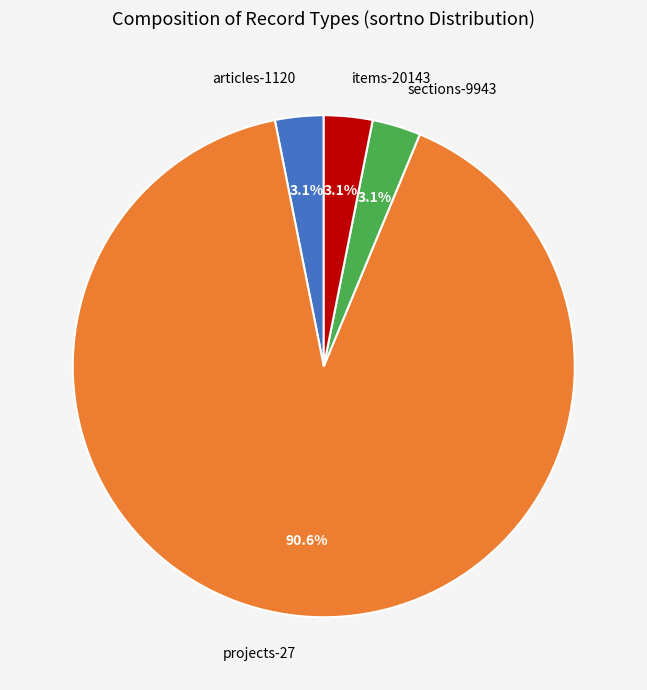

Which has a higher value, sections-9943 or projects-27?

projects-27